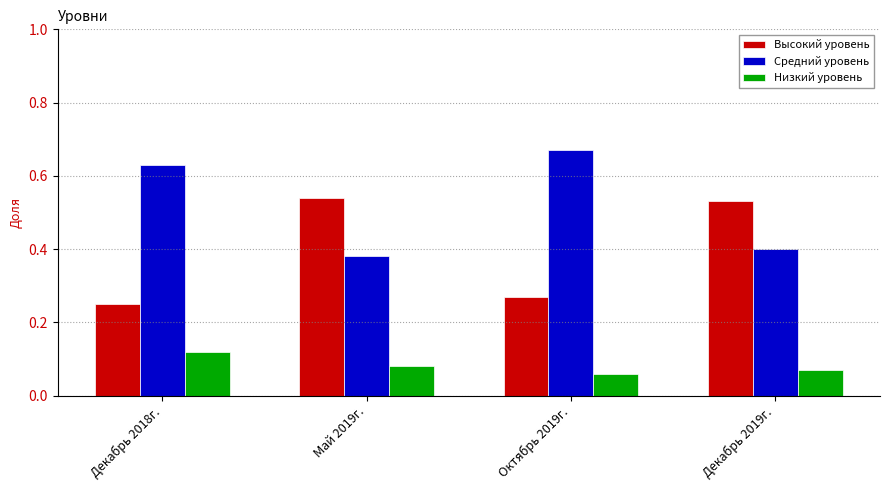

At Май 2019г., list the series in order from largest to smallest.

Высокий уровень, Средний уровень, Низкий уровень